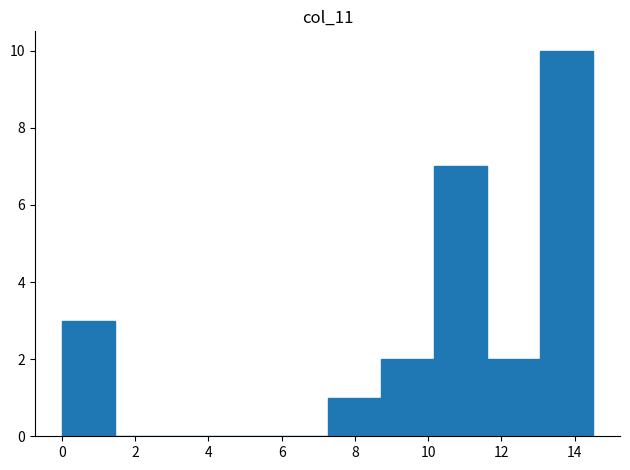

Reading left to right, list every bar in this chart as the range it spans on the x-axis followed by its height. Neither the bar edges nor the heights are printed on the chart, so give them approximately, as read against the axes.

0.0 to 1.4: 3
1.4 to 3.0: 0
3.0 to 4.4: 0
4.4 to 5.8: 0
5.8 to 7.2: 0
7.2 to 8.8: 1
8.8 to 10.2: 2
10.2 to 11.6: 7
11.6 to 13.0: 2
13.0 to 14.6: 10